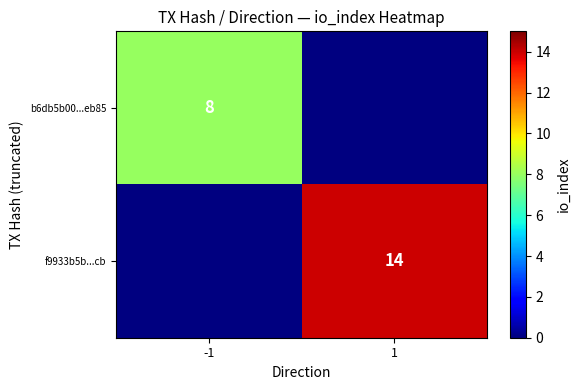

What is the greatest value displayed?

14.0